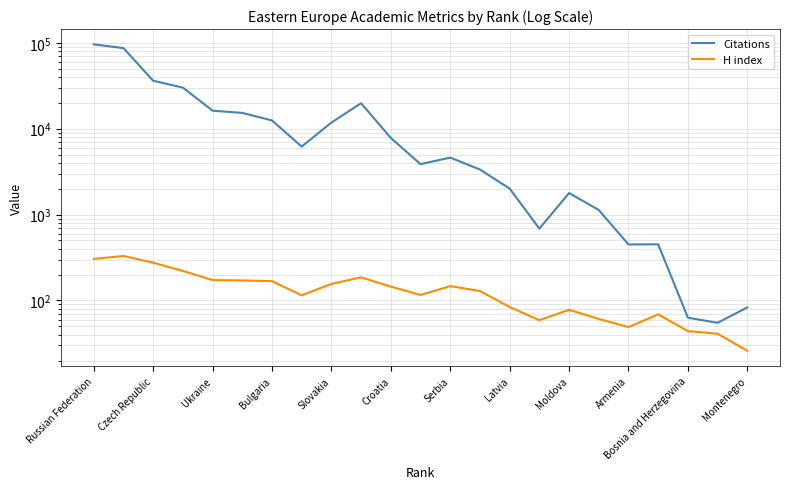

Between Montenegro and Croatia, which is larger?

Croatia